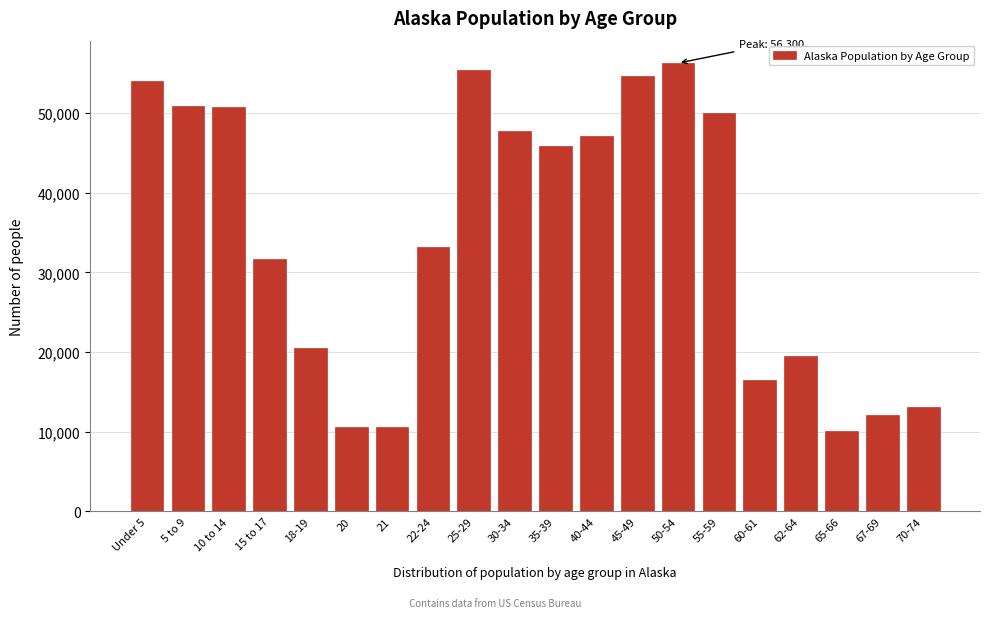

What is the maximum value shown in the chart?

56300